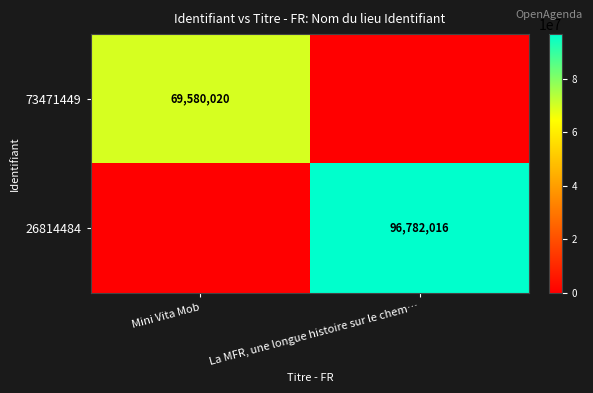

At which category does the chart reach its minimum across all series?

La MFR, une longue histoire sur le chem…